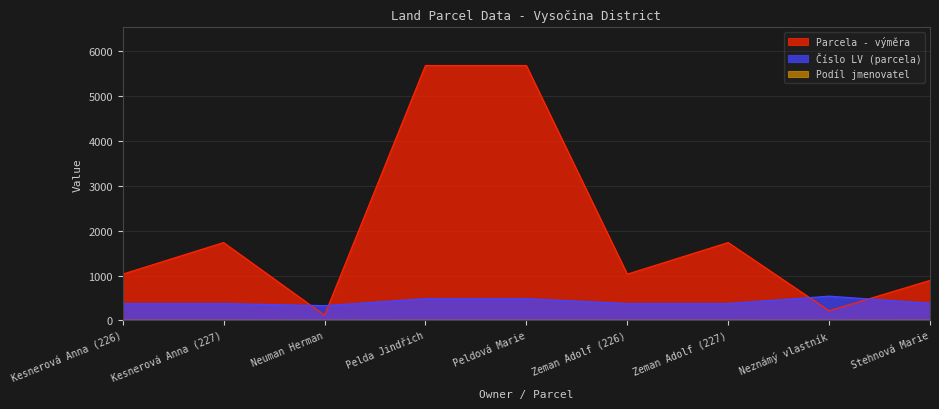

What is the value of the Podíl jmenovatel point at the 7th from the left?

2